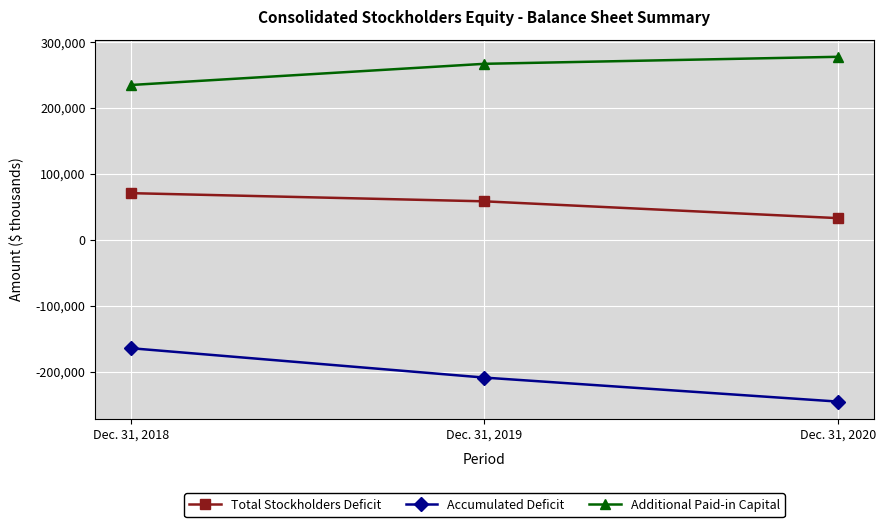

What is the difference between the highest and lowest values at Dec. 31, 2020?

522707